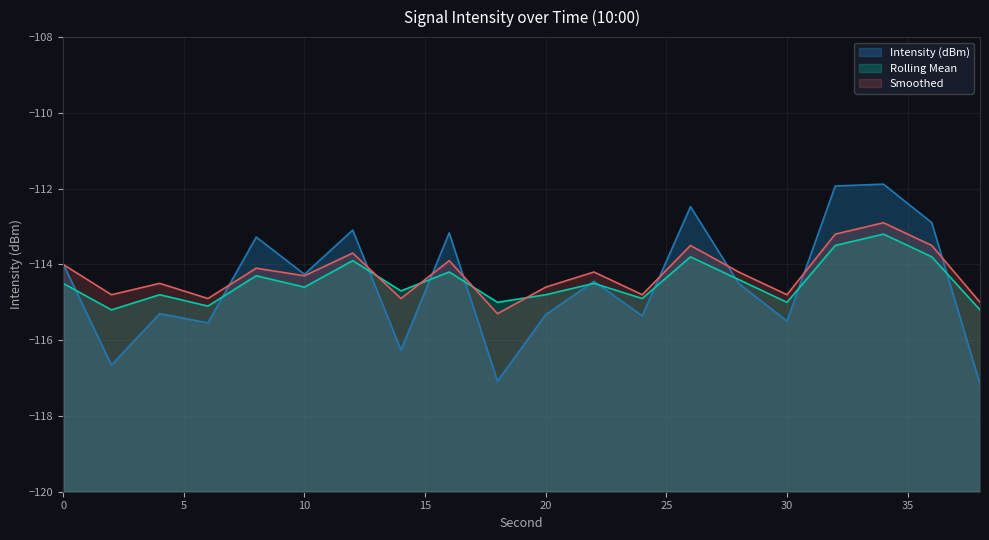

Rank the series at 34 from highest to lowest value.

Intensity (dBm), Smoothed, Rolling Mean